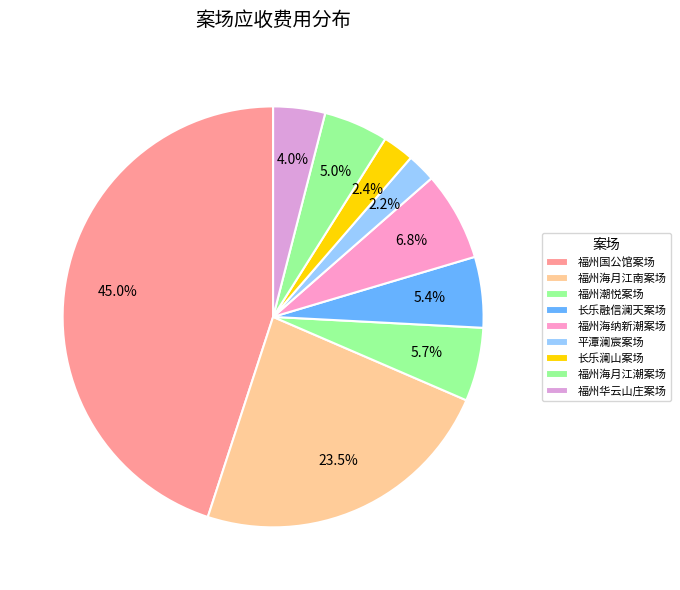

Does 福州海月江潮案场 account for over 50% of the chart?

No